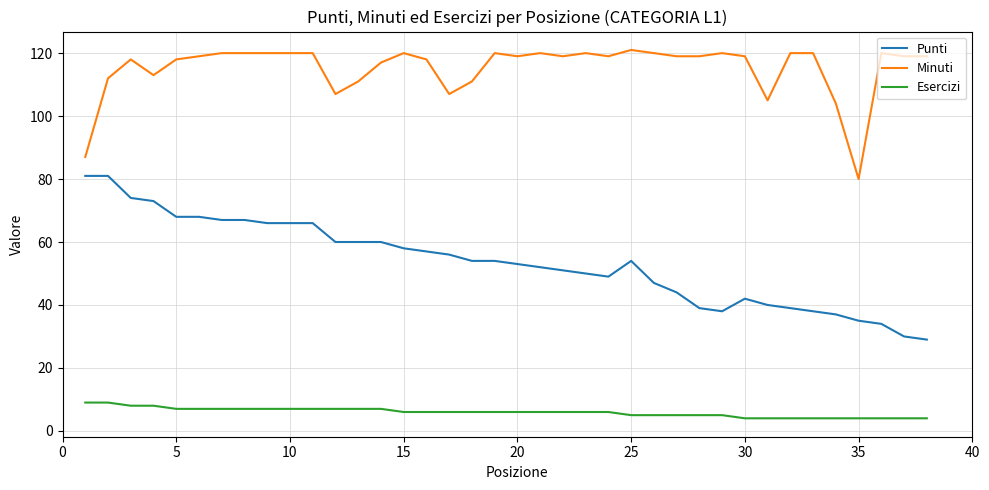

Reading left to right, extract all data points from this chart.

Punti: 81	81	74	73	68	68	67	67	66	66	66	60	60	60	58	57	56	54	54	53	52	51	50	49	54	47	44	39	38	42	40	39	38	37	35	34	30	29
Minuti: 87	112	118	113	118	119	120	120	120	120	120	107	111	117	120	118	107	111	120	119	120	119	120	119	121	120	119	119	120	119	105	120	120	104	80	120	119	119
Esercizi: 9	9	8	8	7	7	7	7	7	7	7	7	7	7	6	6	6	6	6	6	6	6	6	6	5	5	5	5	5	4	4	4	4	4	4	4	4	4